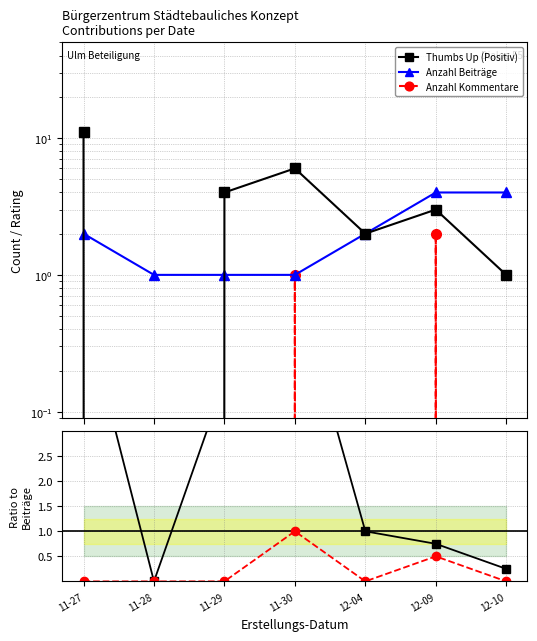

List the labels in order of Anzahl Kommentare value, largest first.

12-09, 11-30, 11-27, 11-28, 11-29, 12-04, 12-10